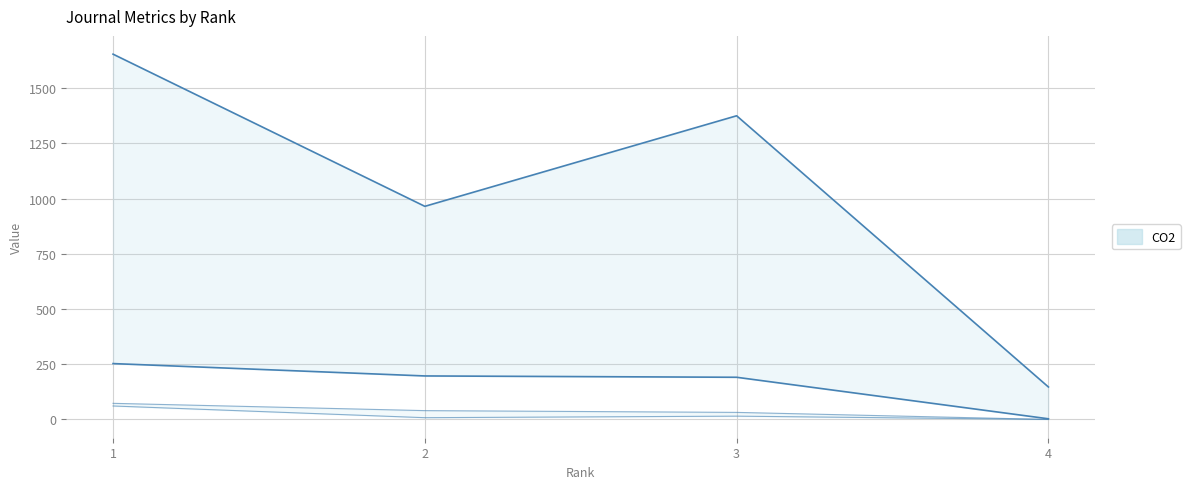

How many lines are shown in the chart?

4